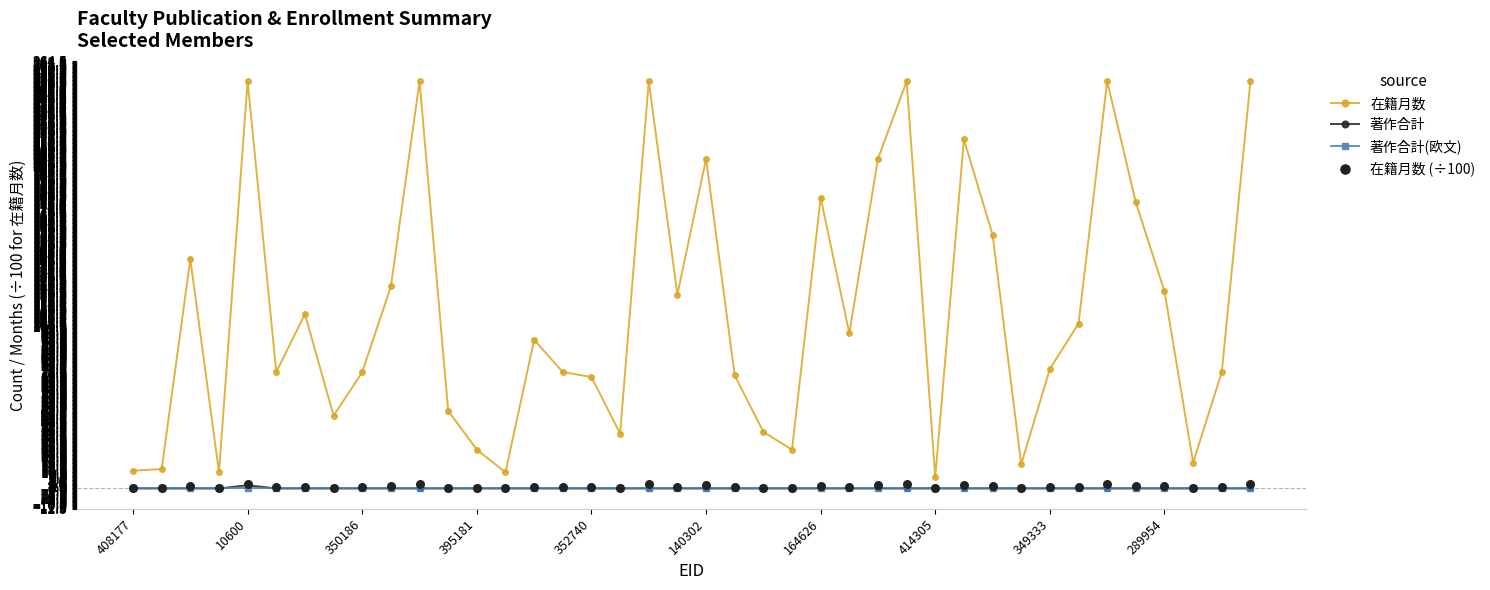

What is the total value across all series at 14?

92.9